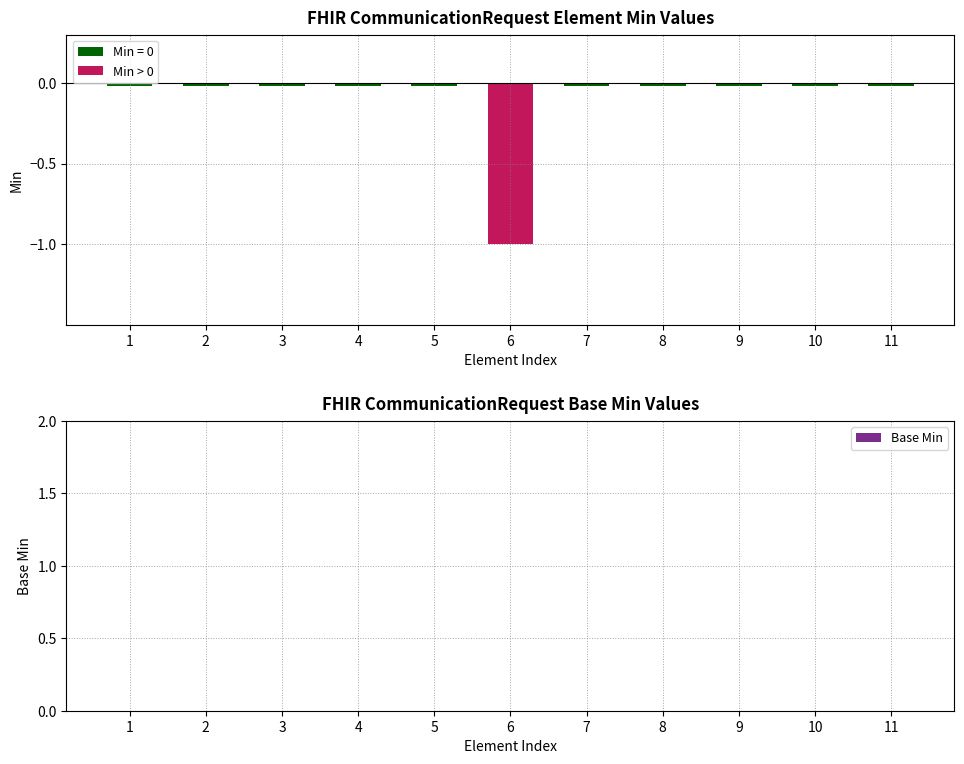

How many distinct data groups are displayed?

2